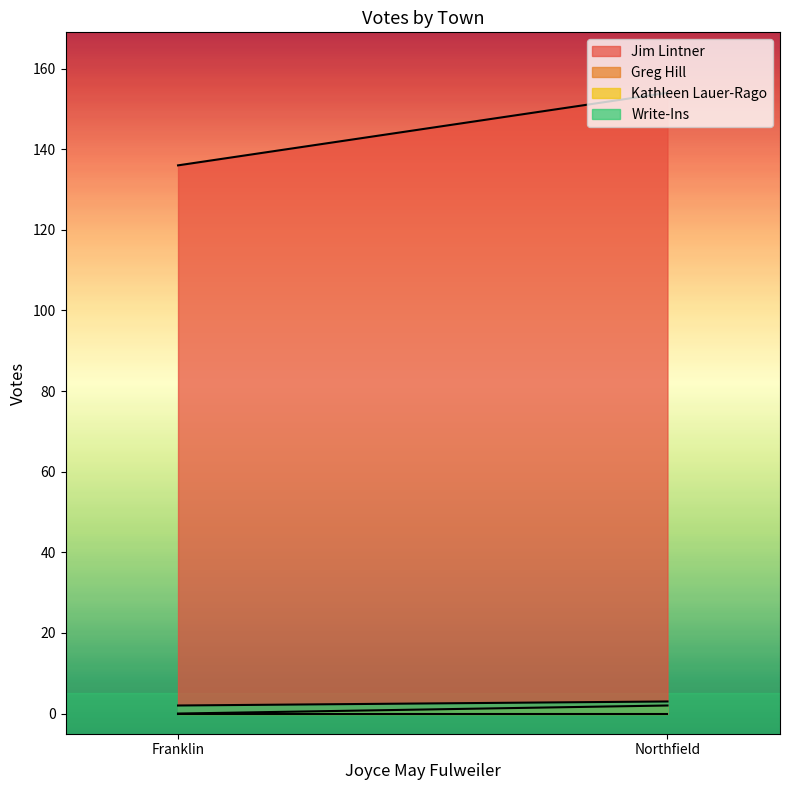

What is the difference between the maximum and minimum values in the Greg Hill series?

2